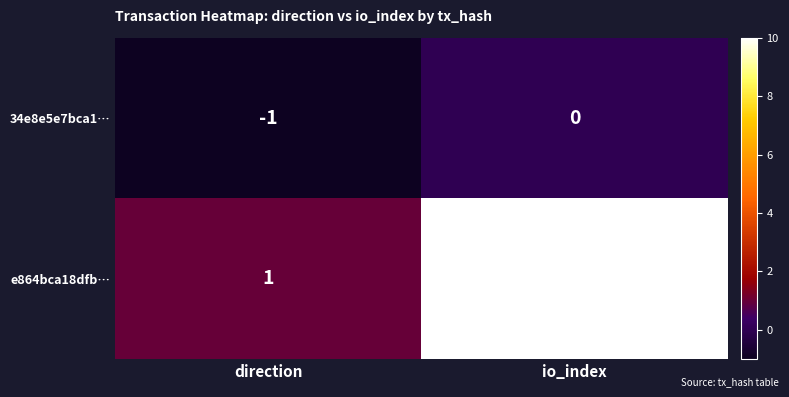

What is the maximum value shown in the chart?

10